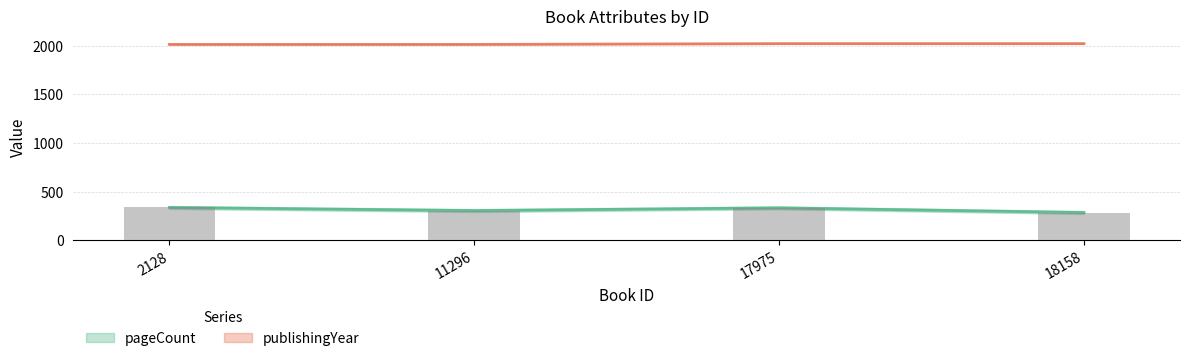

Reading left to right, transcribe all the data shown in this chart.

pageCount: 336	304	332	284
publishingYear: 2014	2014	2022	2022